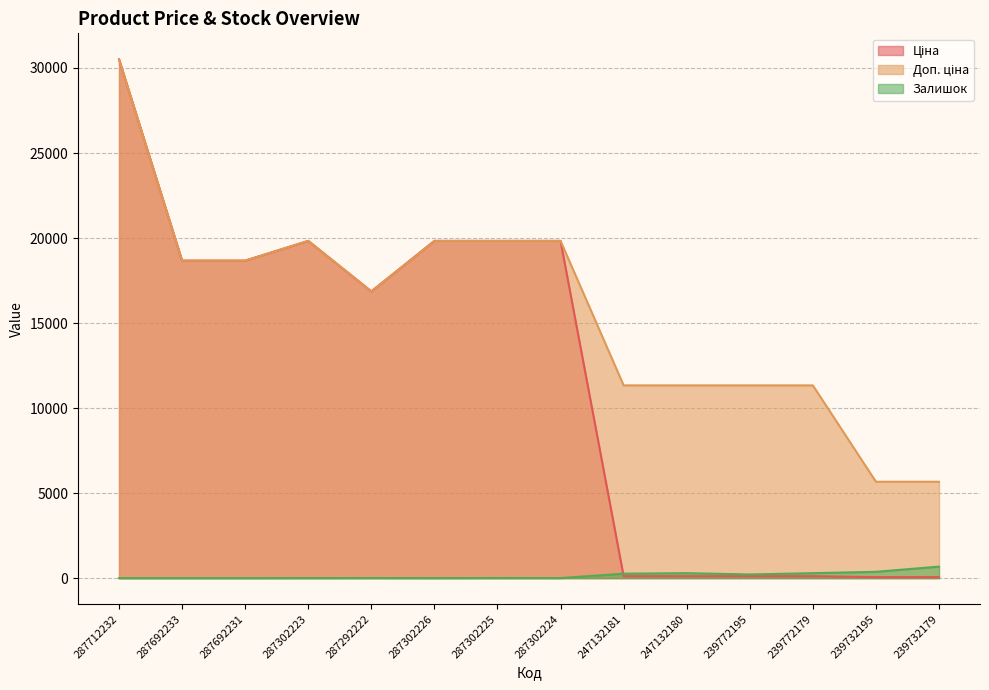

How many categories are shown in the chart?

14